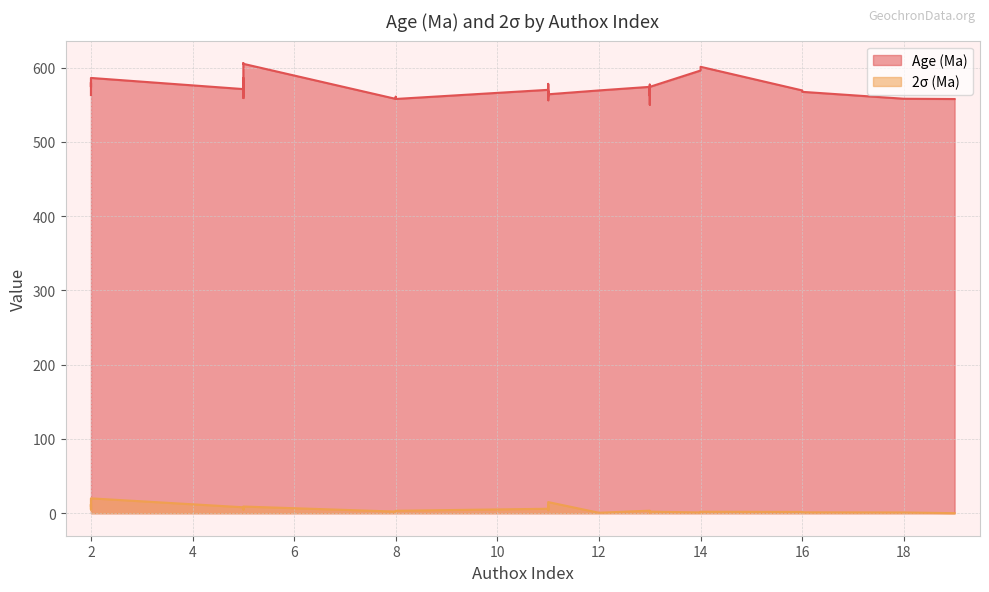

True or false: 2σ (Ma) and Age (Ma) cross at least once.

False